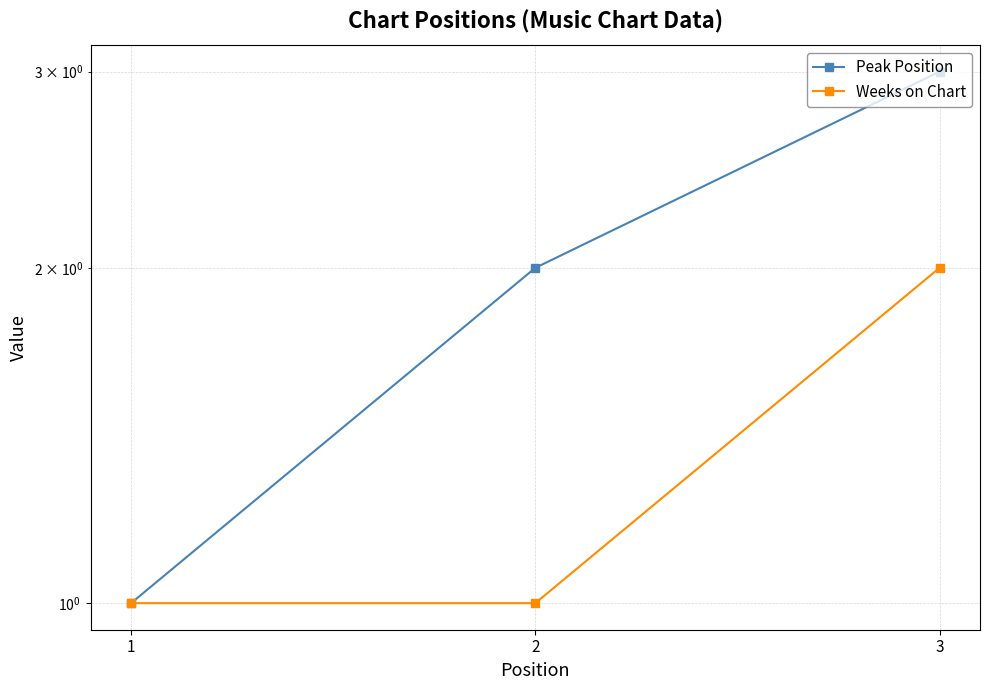

What is the total value across all series at 1?

2